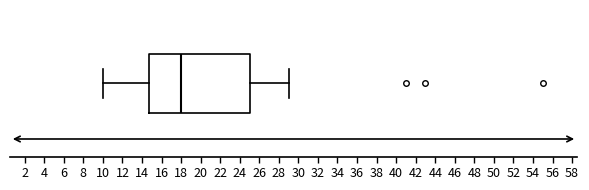

Read this box plot against the x-axis: the position of the median line, the range covered by the box, and the ends of both whiskers. The values are not printed on the chart, so give them approximately, as read against the axis.

median 18.0, box 14.8 to 25.0, whiskers 10.0 to 29.0